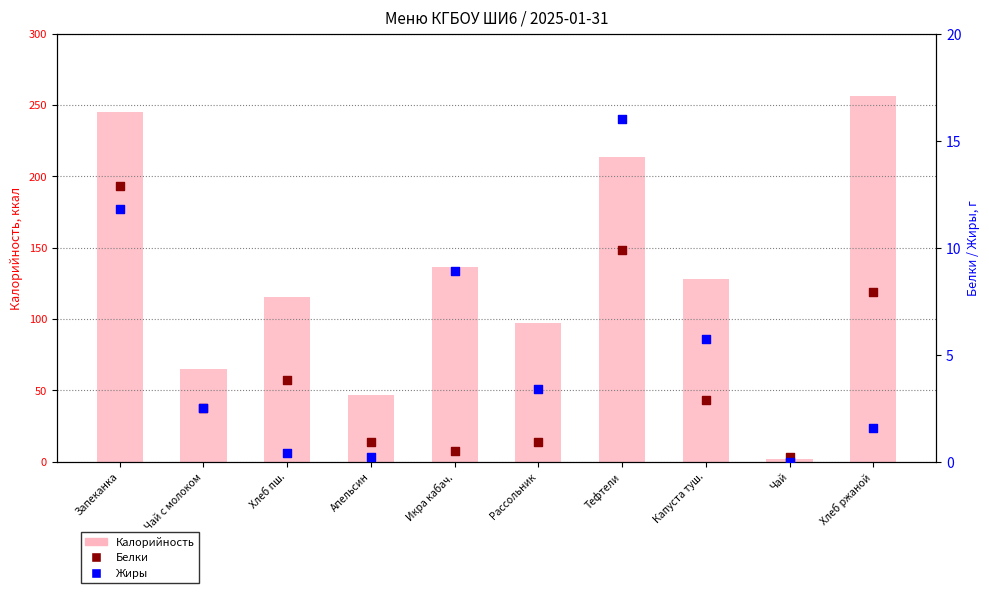

Which series has the largest total across all categories?

Калорийность